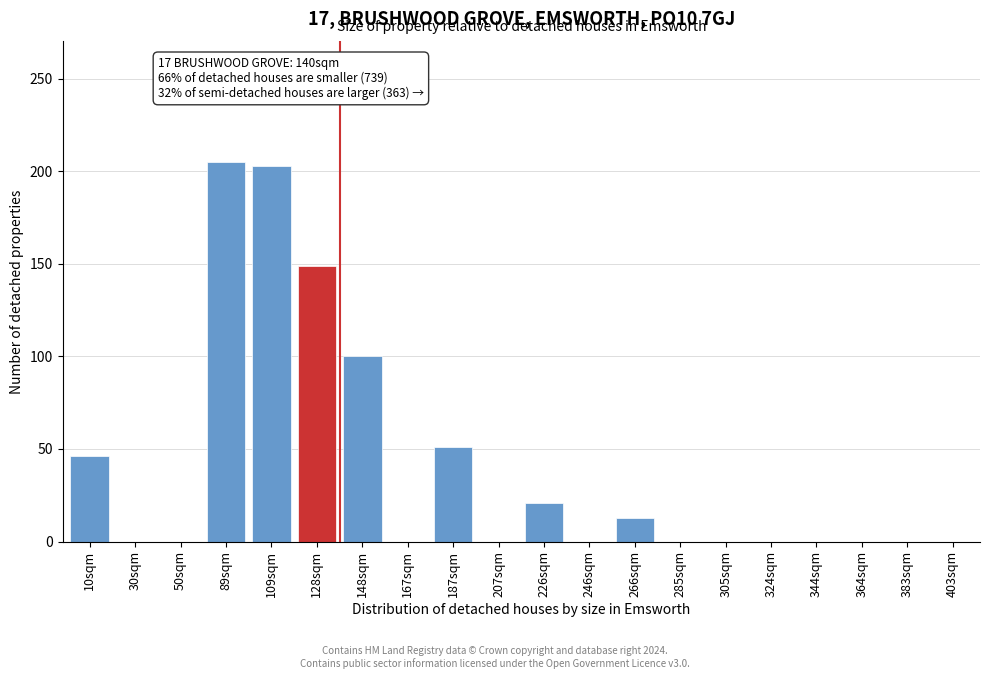

Reading right to left, extract all data points from this chart.

403sqm=0	383sqm=0	364sqm=0	344sqm=0	324sqm=0	305sqm=0	285sqm=0	266sqm=13	246sqm=0	226sqm=21	207sqm=0	187sqm=51	167sqm=0	148sqm=100	128sqm=149	109sqm=203	89sqm=205	50sqm=0	30sqm=0	10sqm=46